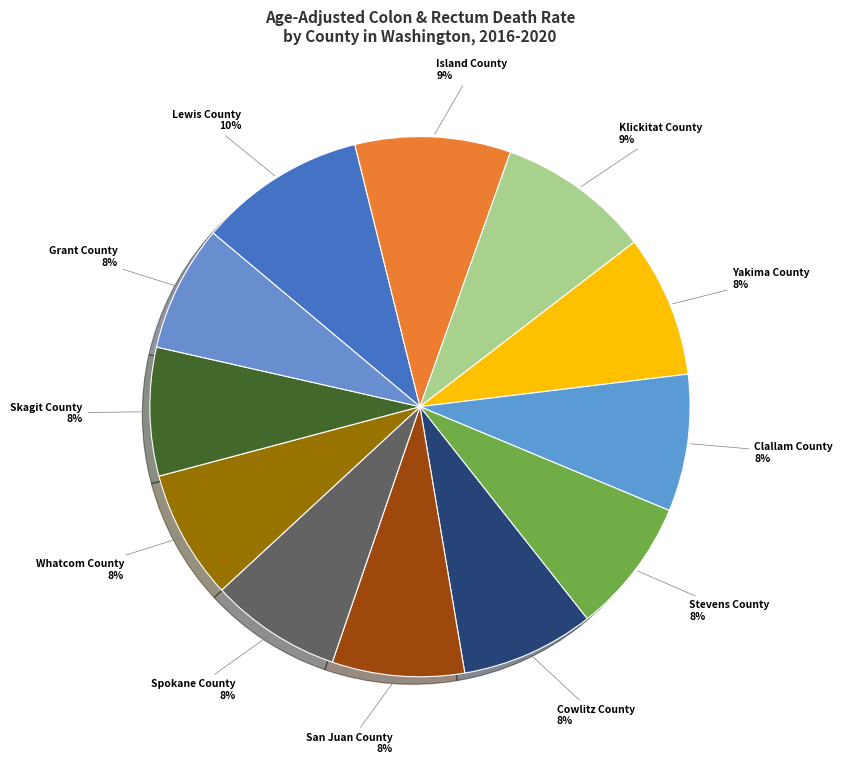

Count the number of slices in the pie.

12